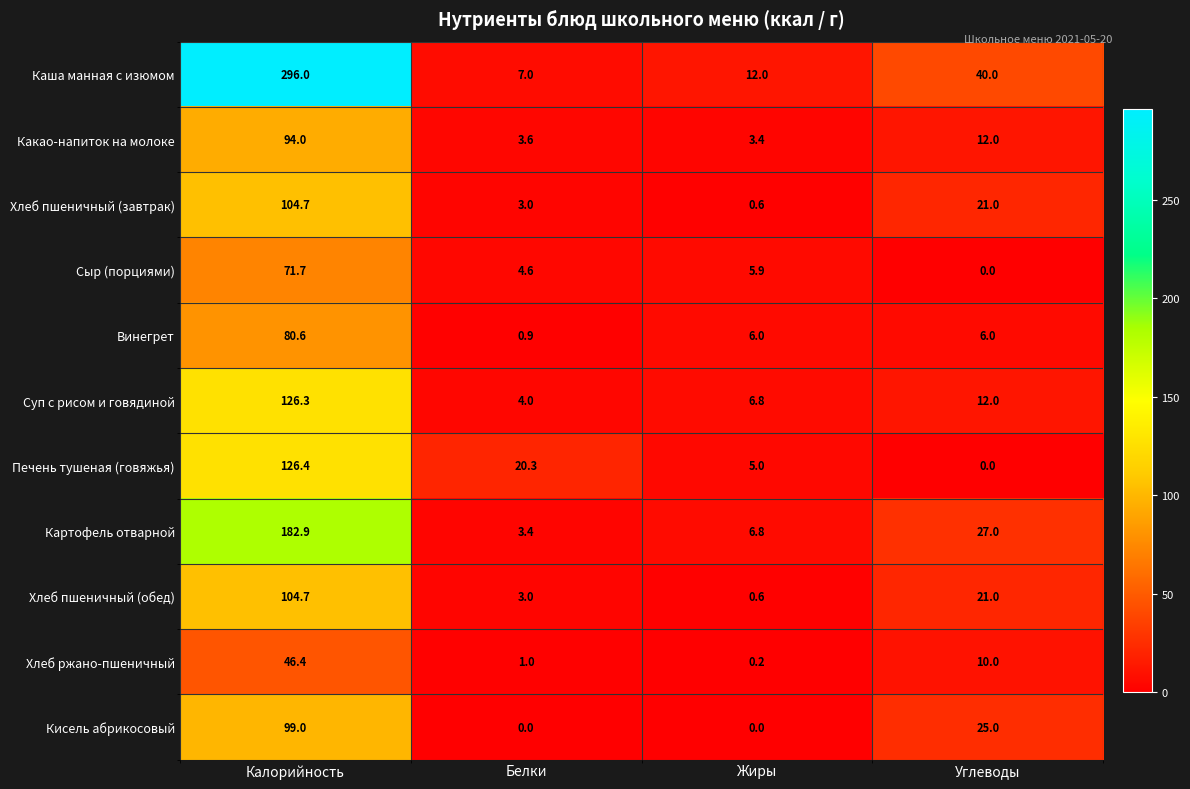

The value of Винегрет at Углеводы is 6.0. True or false?

True